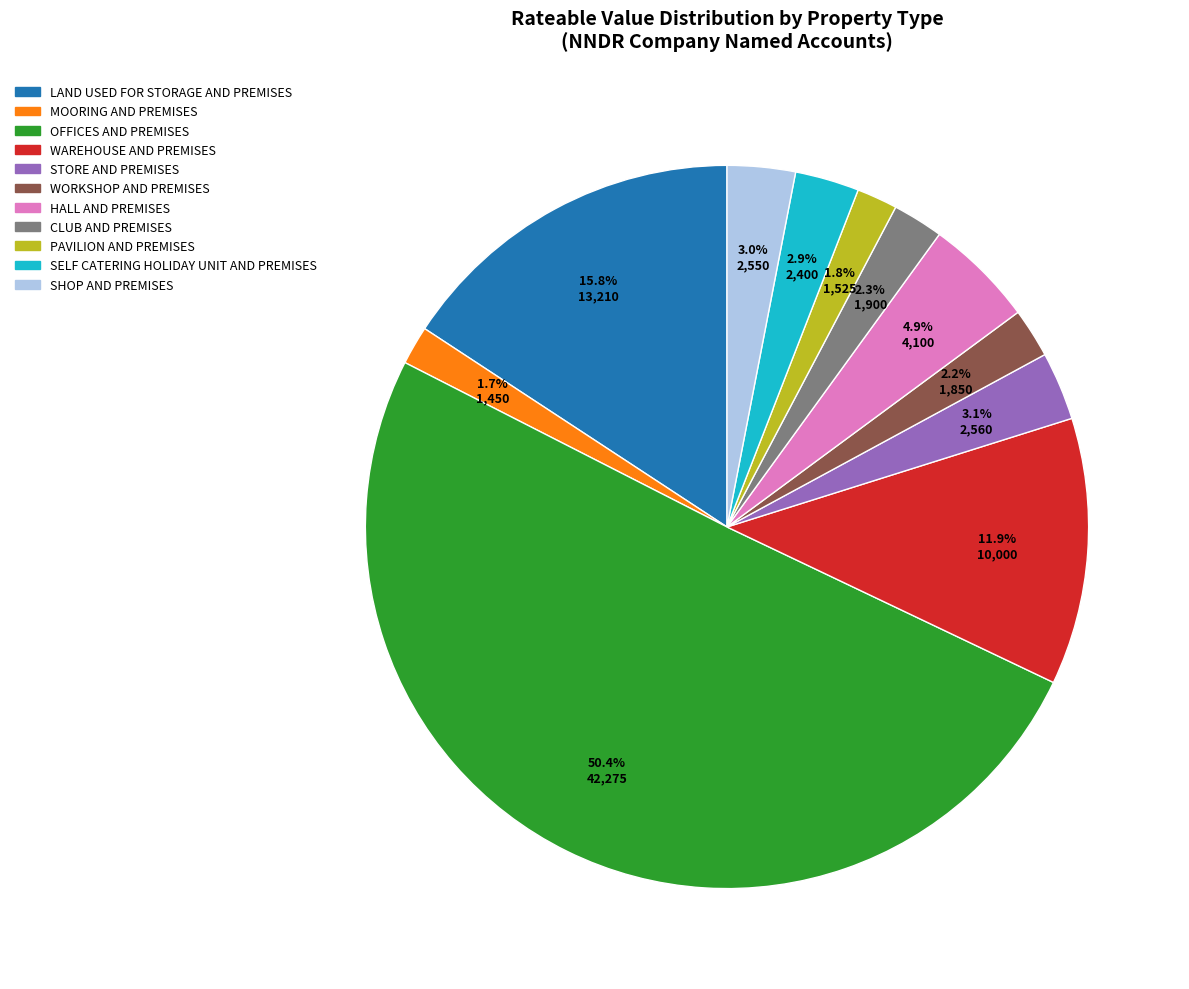

How many segments does this pie chart have?

11